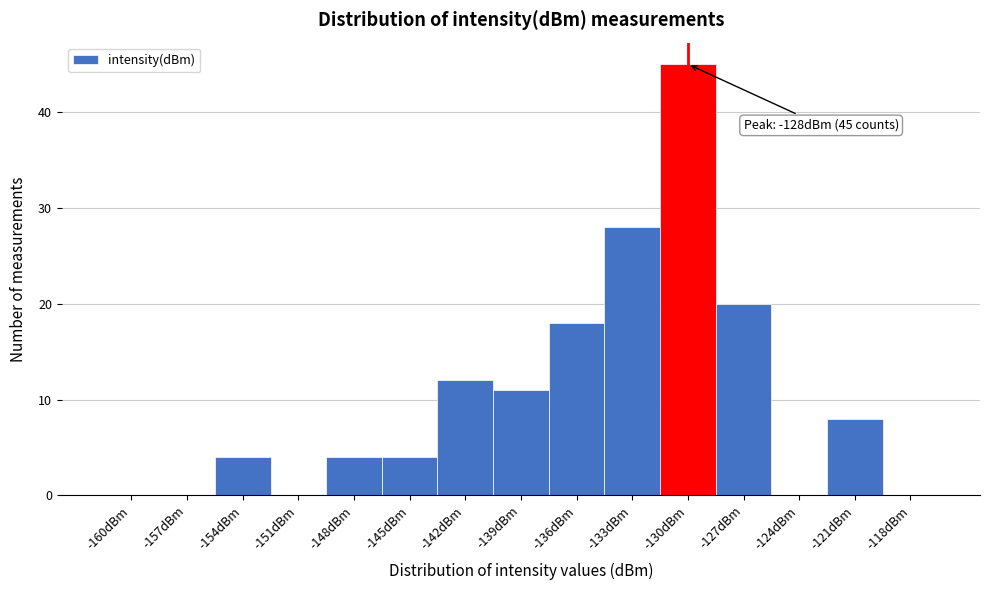

Reading left to right, transcribe all the data shown in this chart.

-160dBm=0	-157dBm=0	-154dBm=4	-151dBm=0	-148dBm=4	-145dBm=4	-142dBm=12	-139dBm=11	-136dBm=18	-133dBm=28	-130dBm=45	-127dBm=20	-124dBm=0	-121dBm=8	-118dBm=0